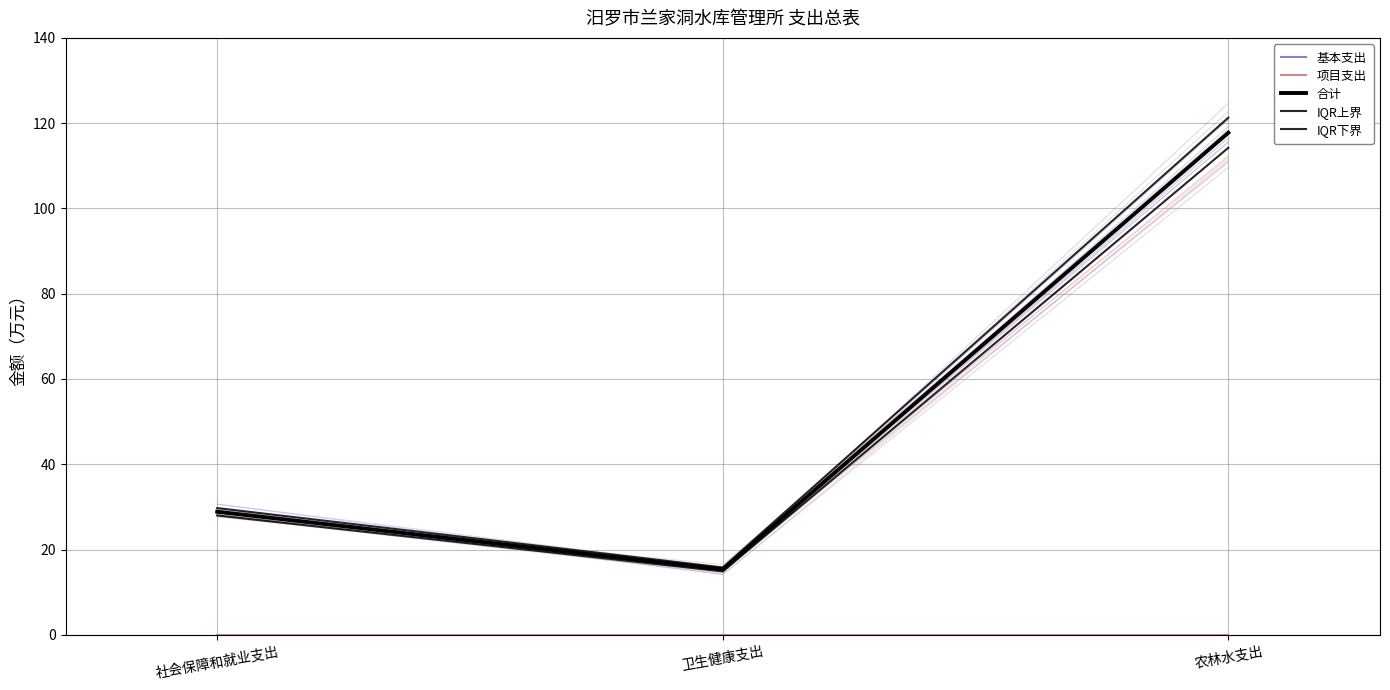

Which series has the largest total across all categories?

IQR上界